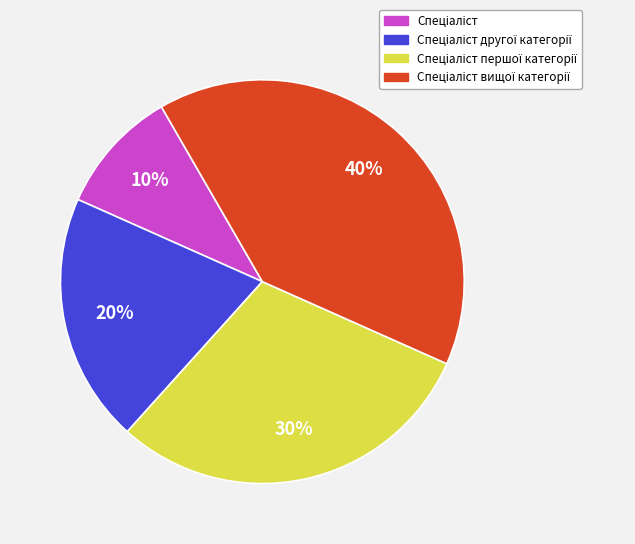

To the nearest percent, what is the average slice percentage?

25%